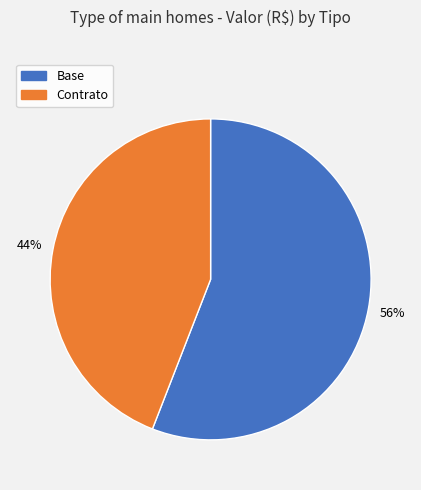

What percentage is the Base slice, to the nearest percent?

56%